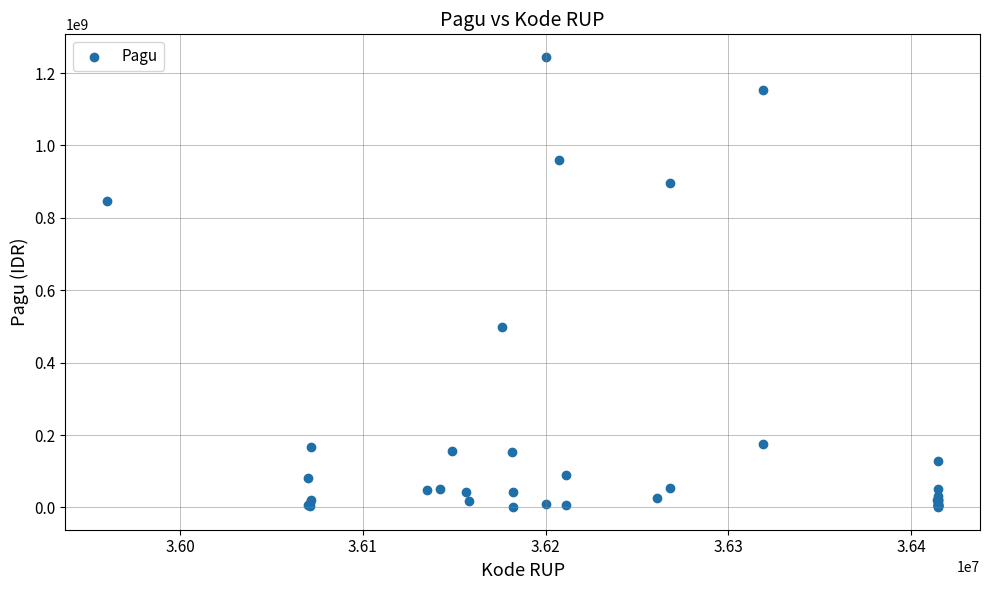

What Y value in the scatter plot is closest to 622840000?

499932000